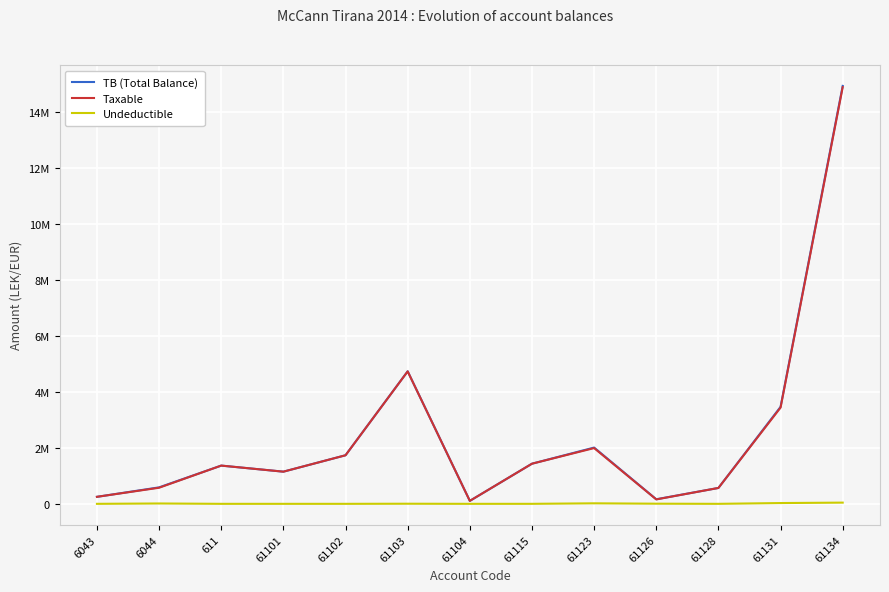

Which label corresponds to the largest value in the chart?

61134